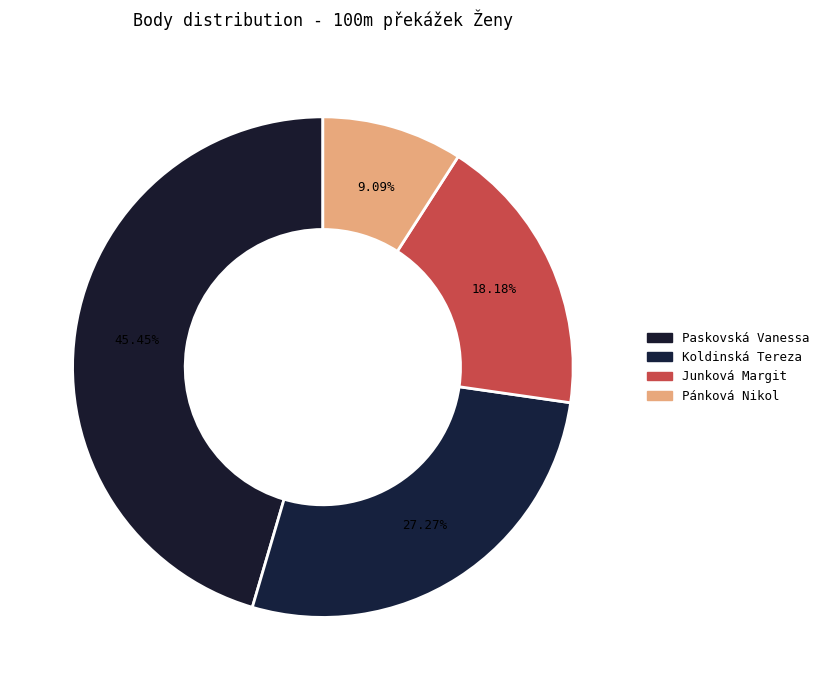

Count the number of slices in the pie.

4